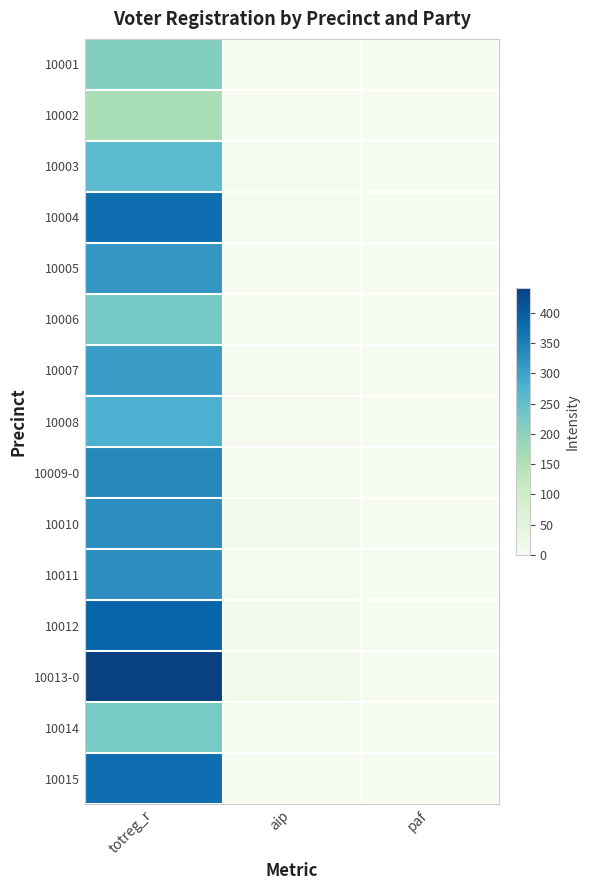

Rank the series by their maximum value, from highest to lowest.

10013-0, 10012, 10004, 10015, 10009-0, 10010, 10011, 10005, 10007, 10008, 10003, 10006, 10014, 10001, 10002